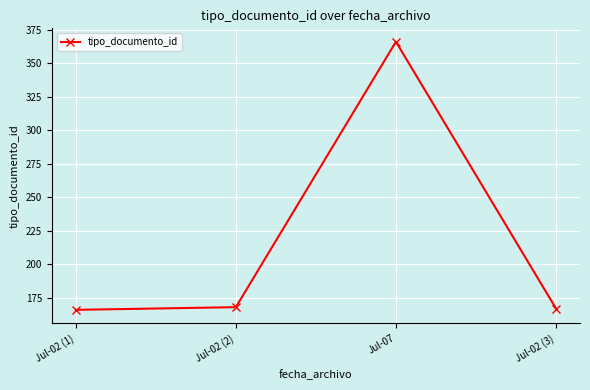

Reading right to left, list all the values displayed in this chart.

Jul-02 (3)=167	Jul-07=366	Jul-02 (2)=168	Jul-02 (1)=166